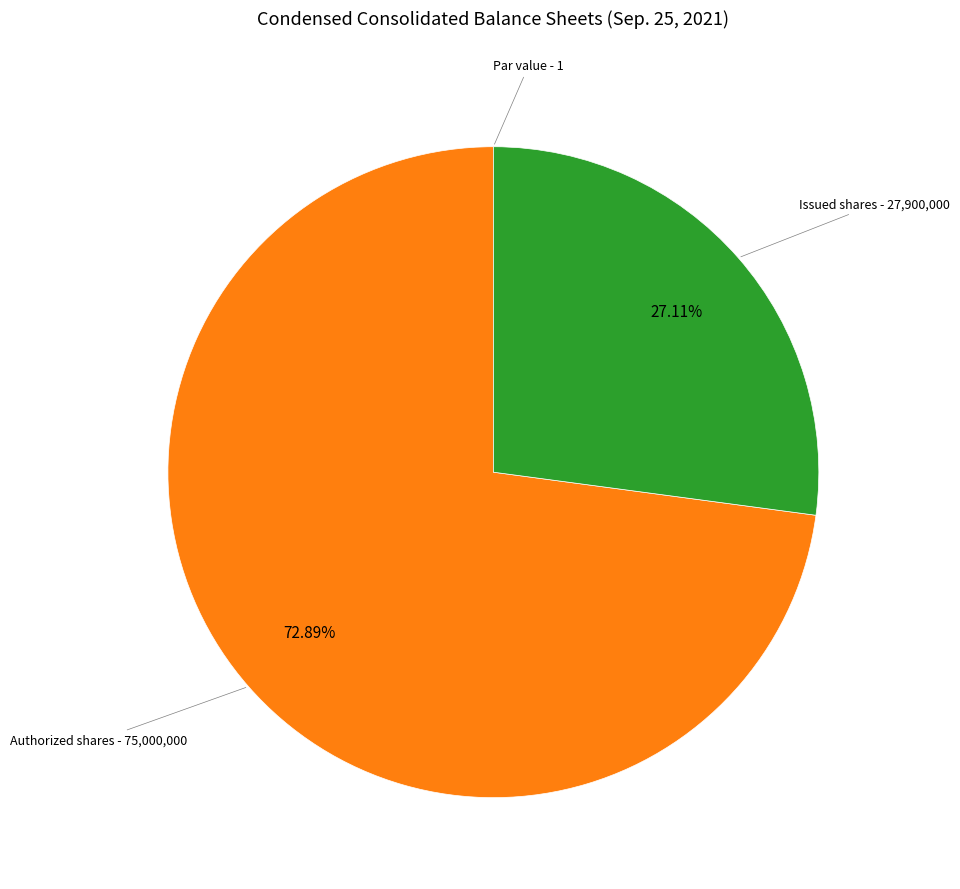

Is there any slice that represents more than half of the pie?

Yes